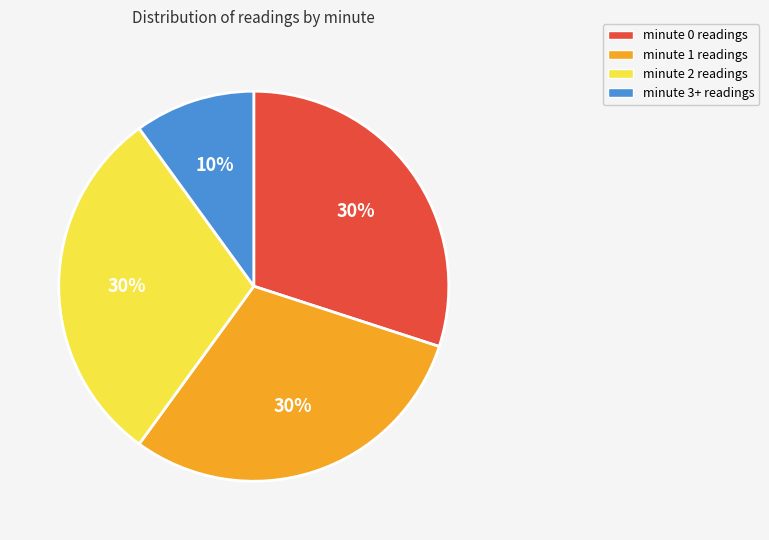

To the nearest percent, what is the average slice percentage?

25%